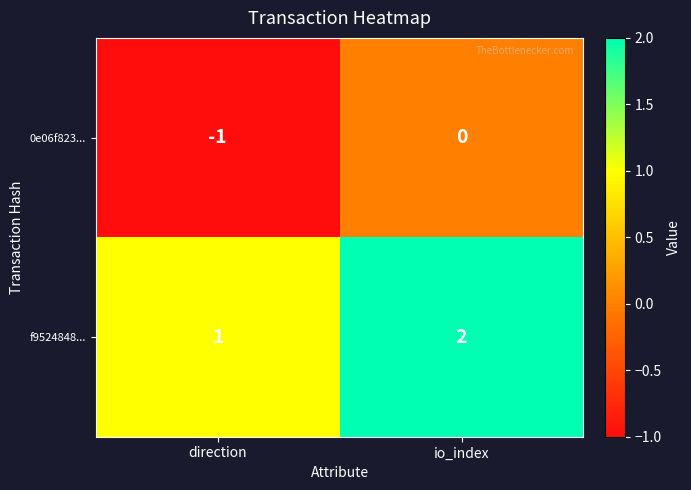

What is the sum of all f9524848... values?

3